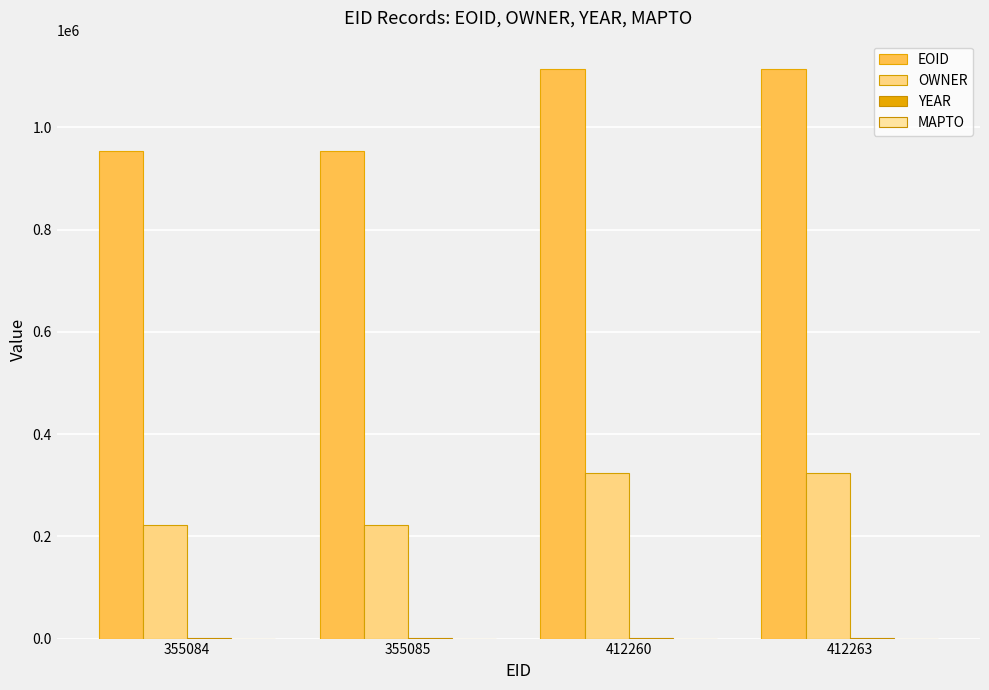

What is the maximum value shown in the chart?

1113779